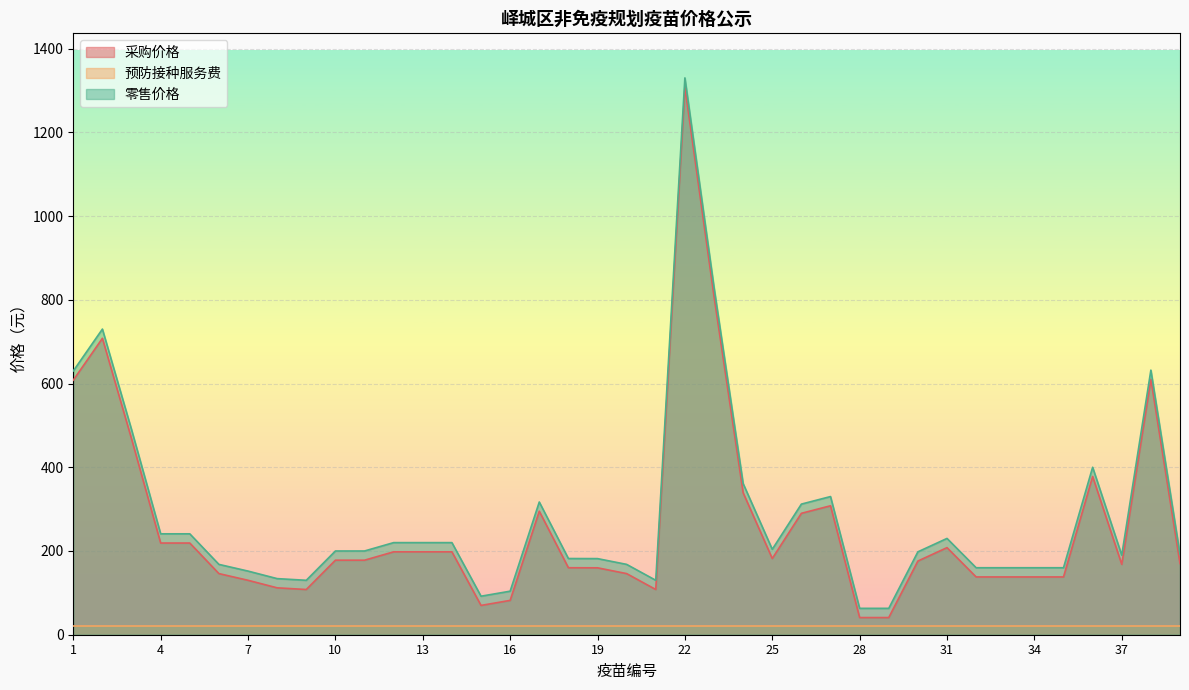

Which category has the lowest value across all series?

28